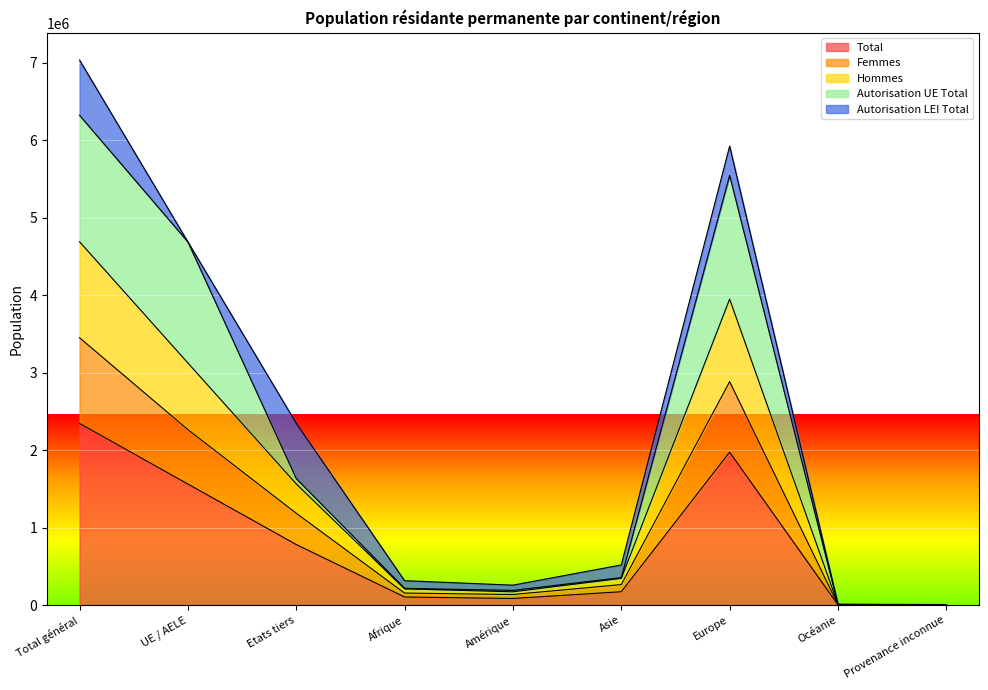

In Total, how many points are higher than both neighbors (excluding endpoints)?

1